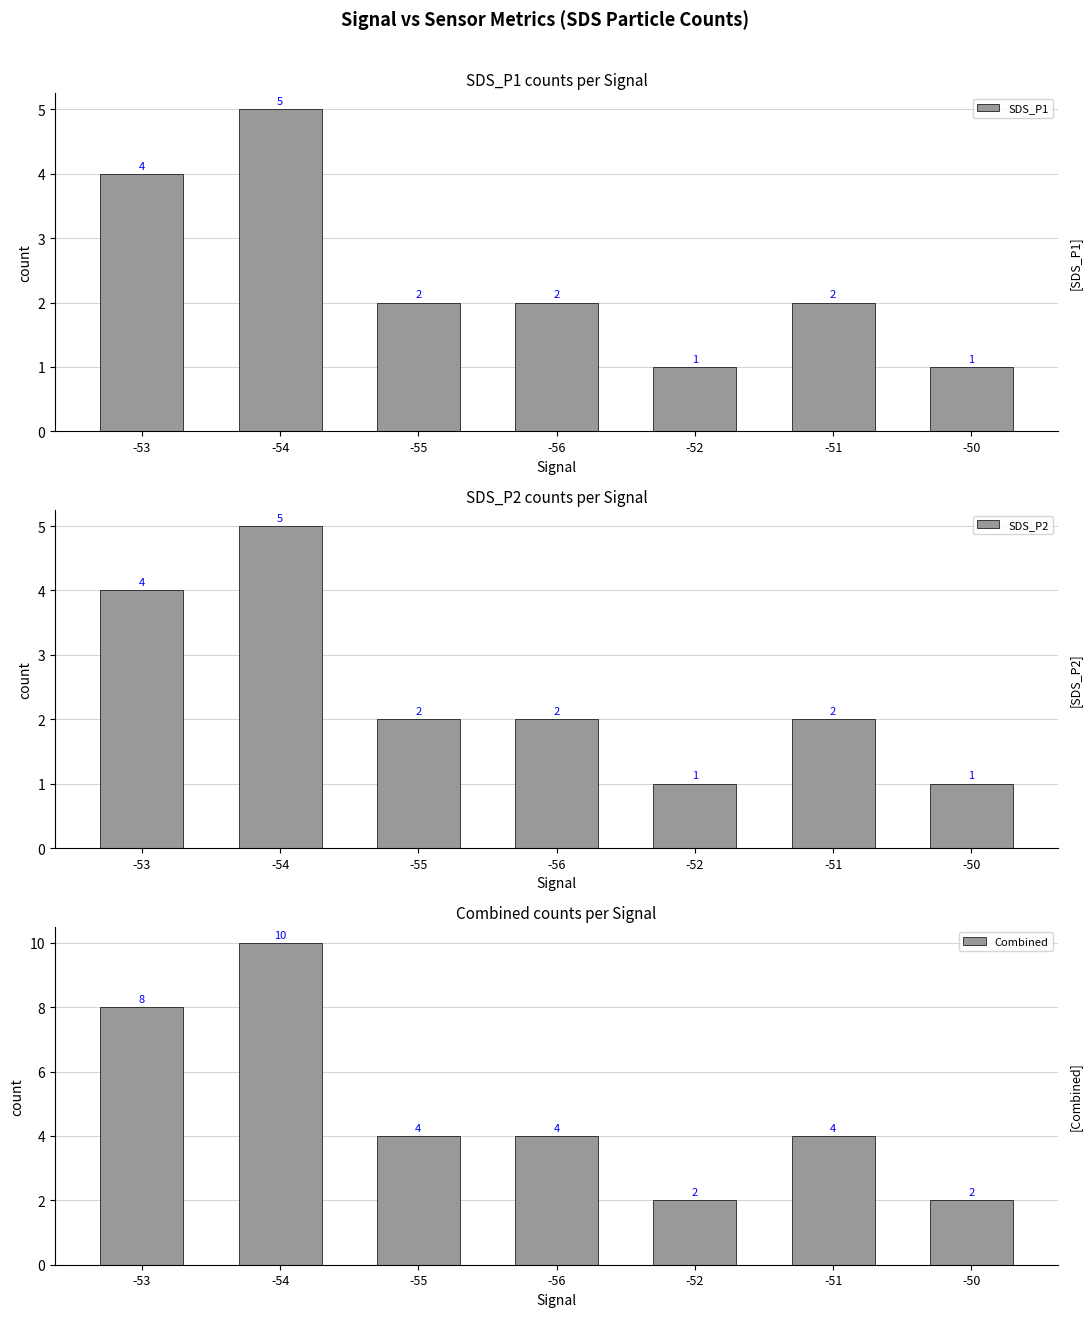

Rank the categories by SDS_P1 value from highest to lowest.

-54, -53, -55, -56, -51, -52, -50